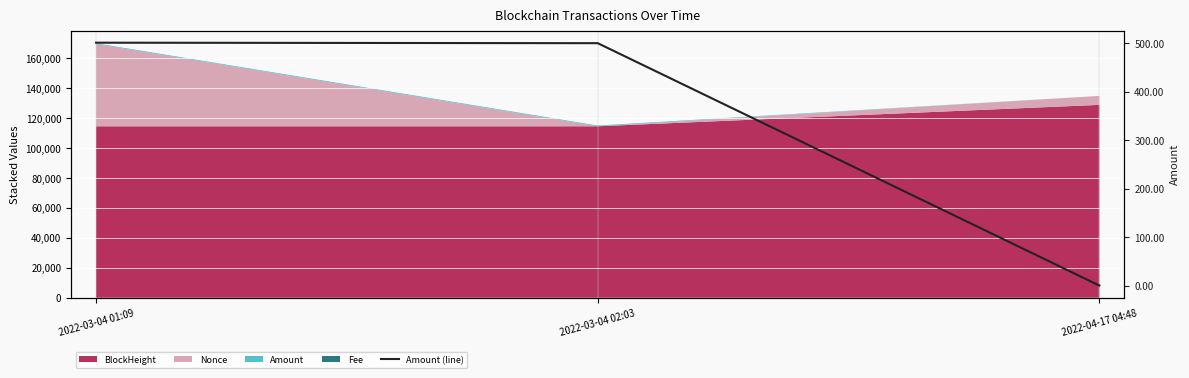

How many categories are shown in the chart?

3